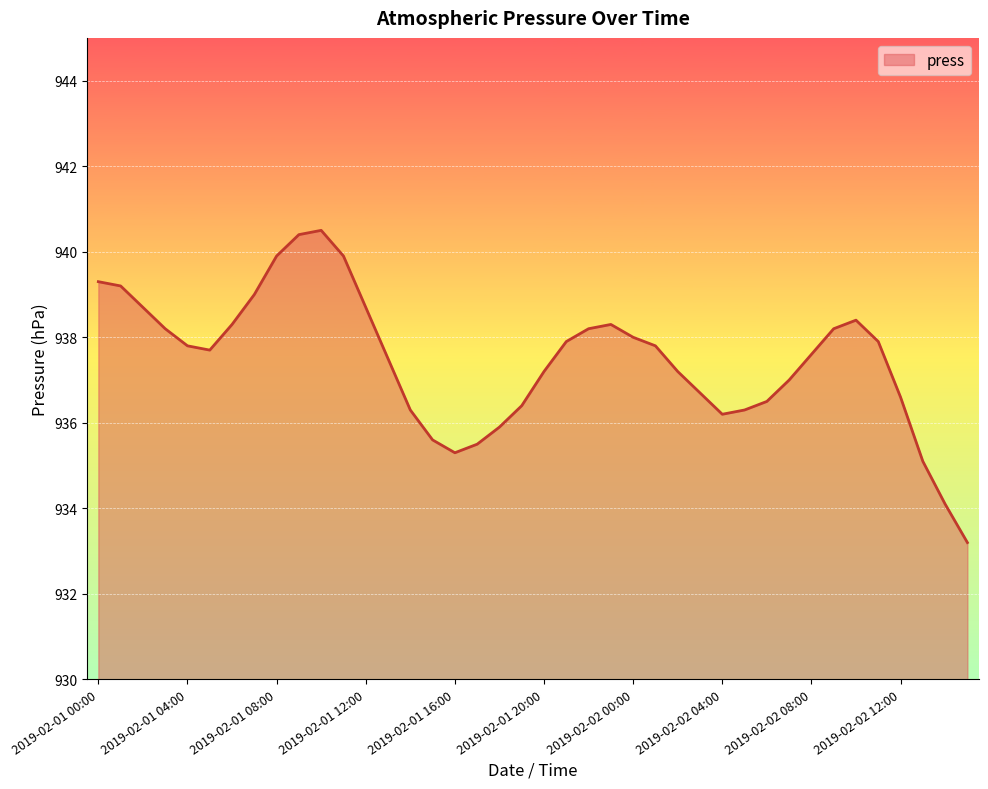

What is the greatest value displayed?

940.5